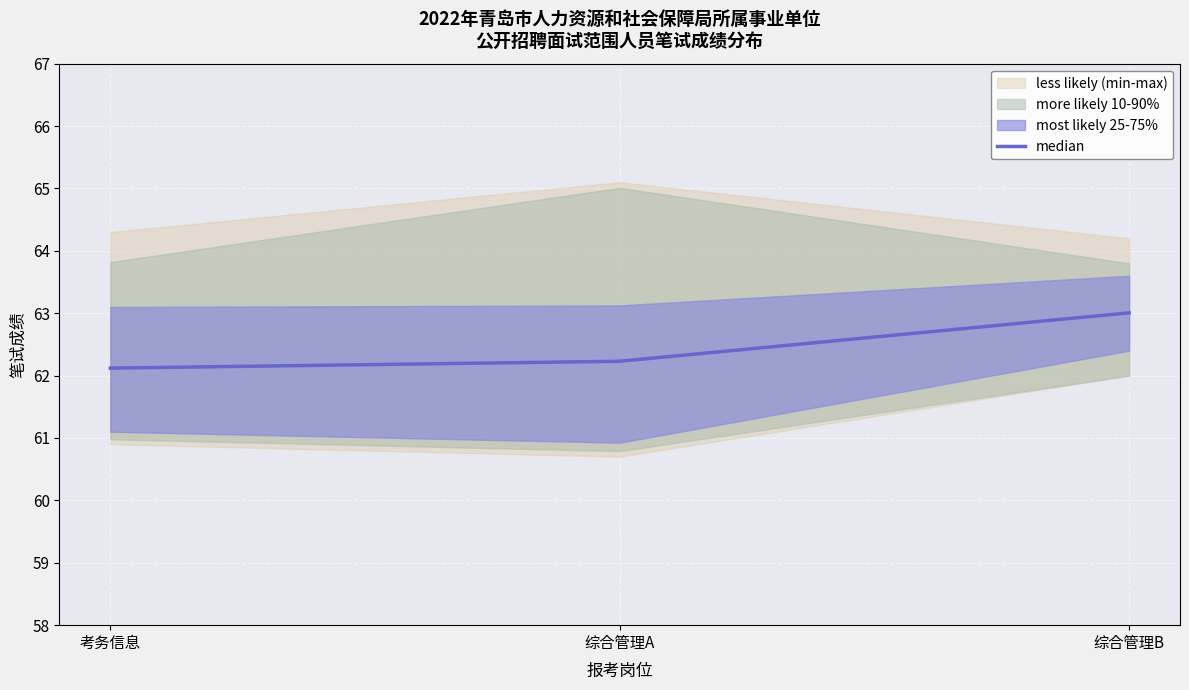

What is the highest value of the median series?

63.0